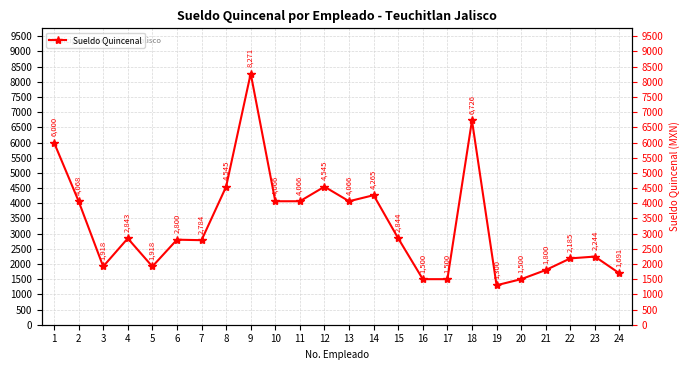

What is the difference between the maximum and minimum values?

6970.9